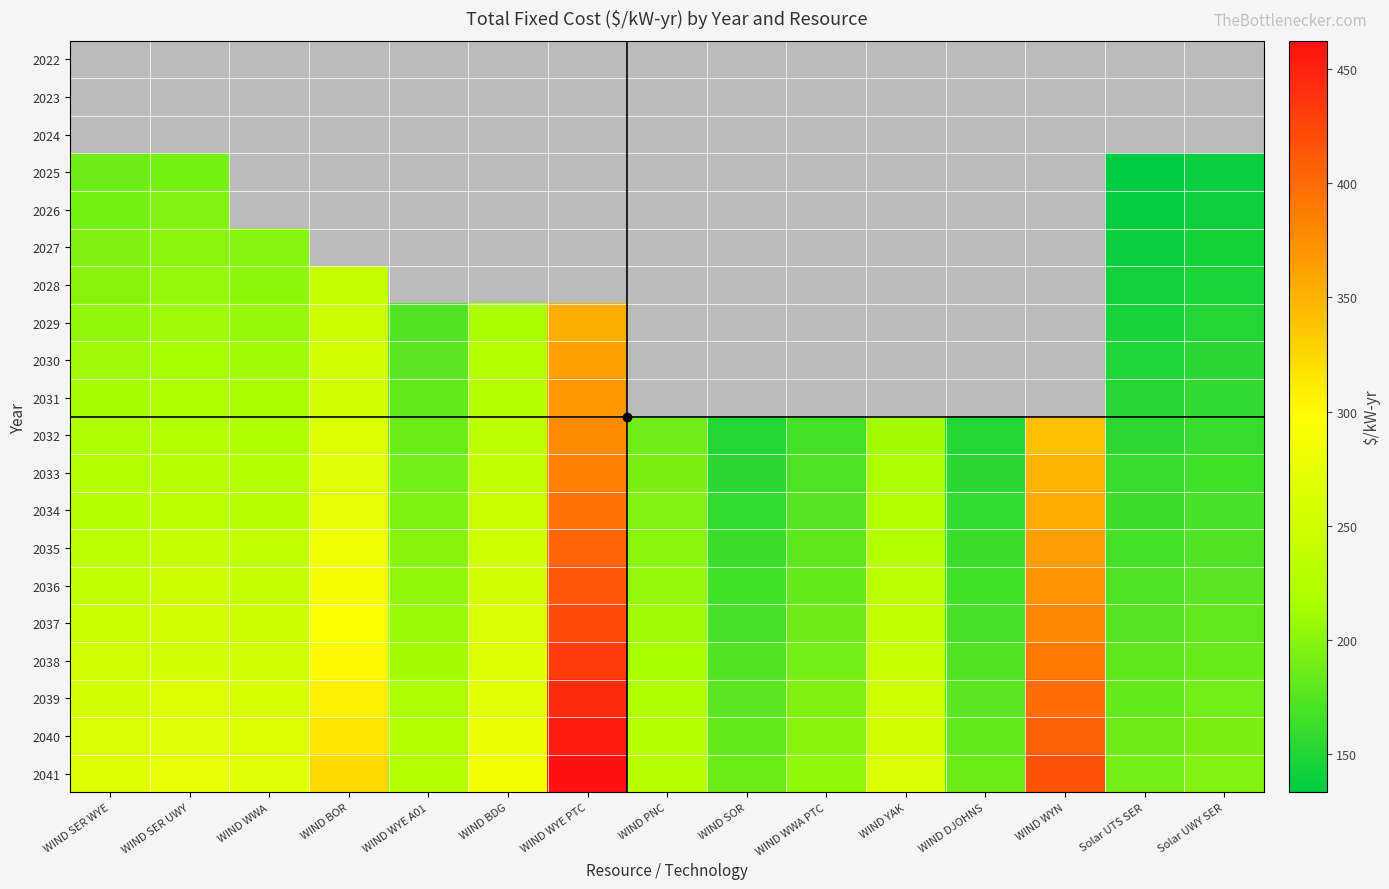

How many values in the 2030 series exceed 252?

2